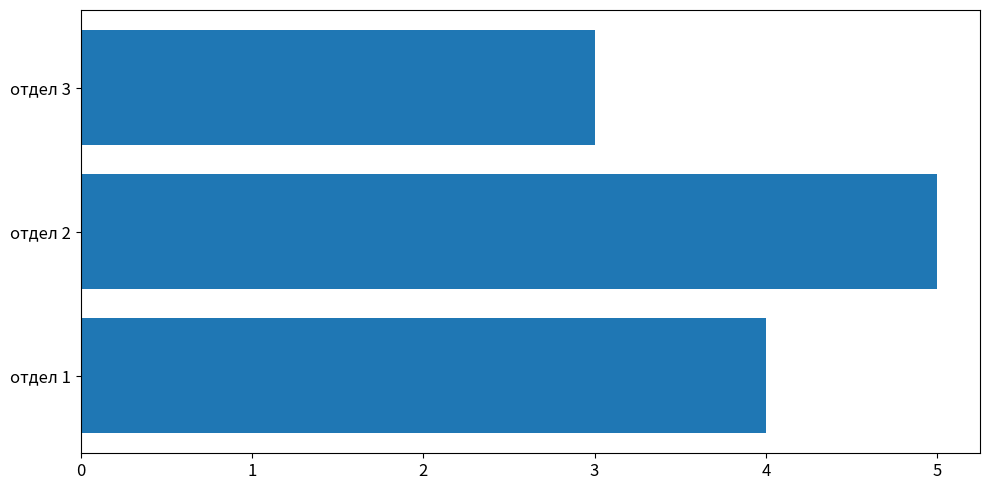

True or false: the data shows 2 at отдел 2.

False